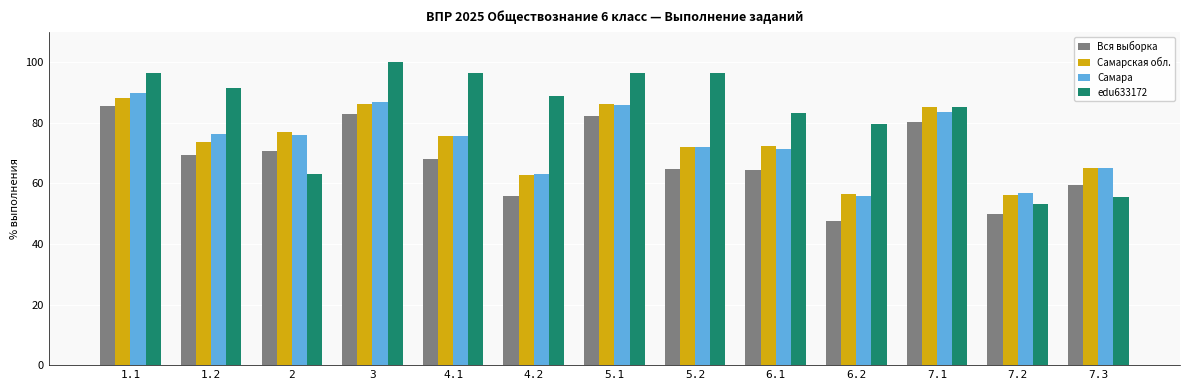

At which label does Вся выборка first exceed 67?

1.1